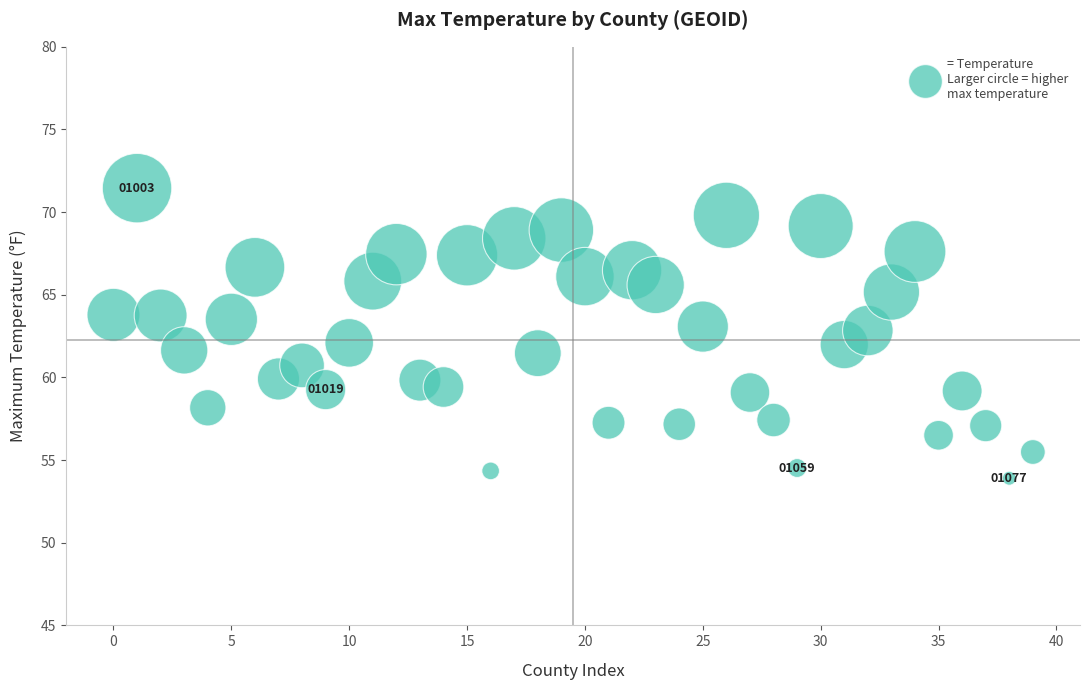

What is the range of Y values (max minus min)?

17.5